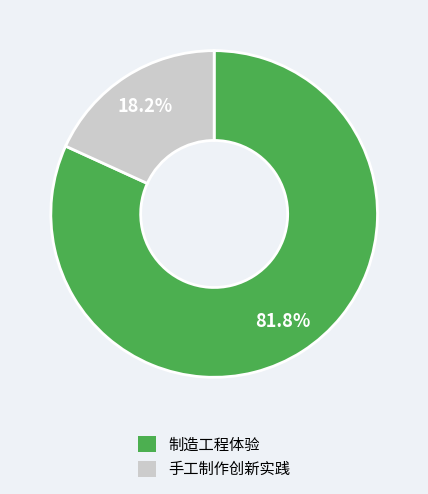

Rank the categories by value from highest to lowest.

制造工程体验, 手工制作创新实践